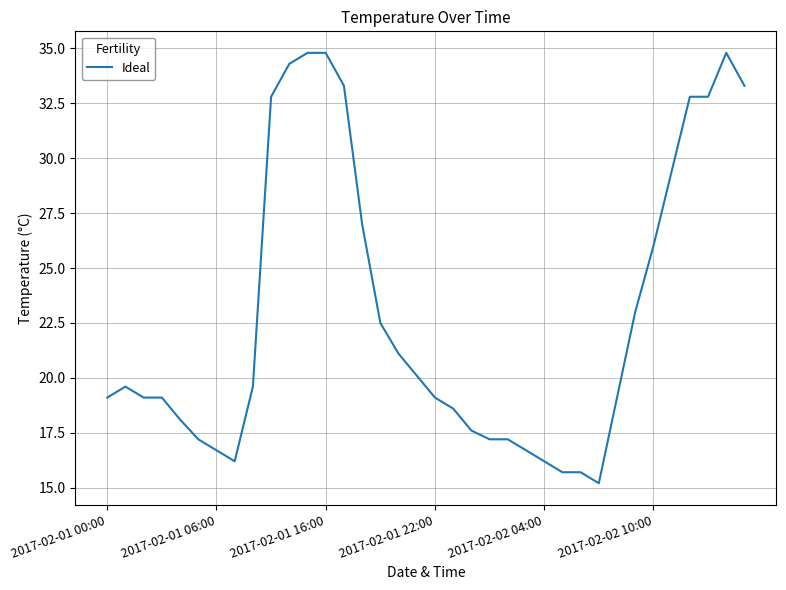

Does the chart display data point markers on the line(s)?

No